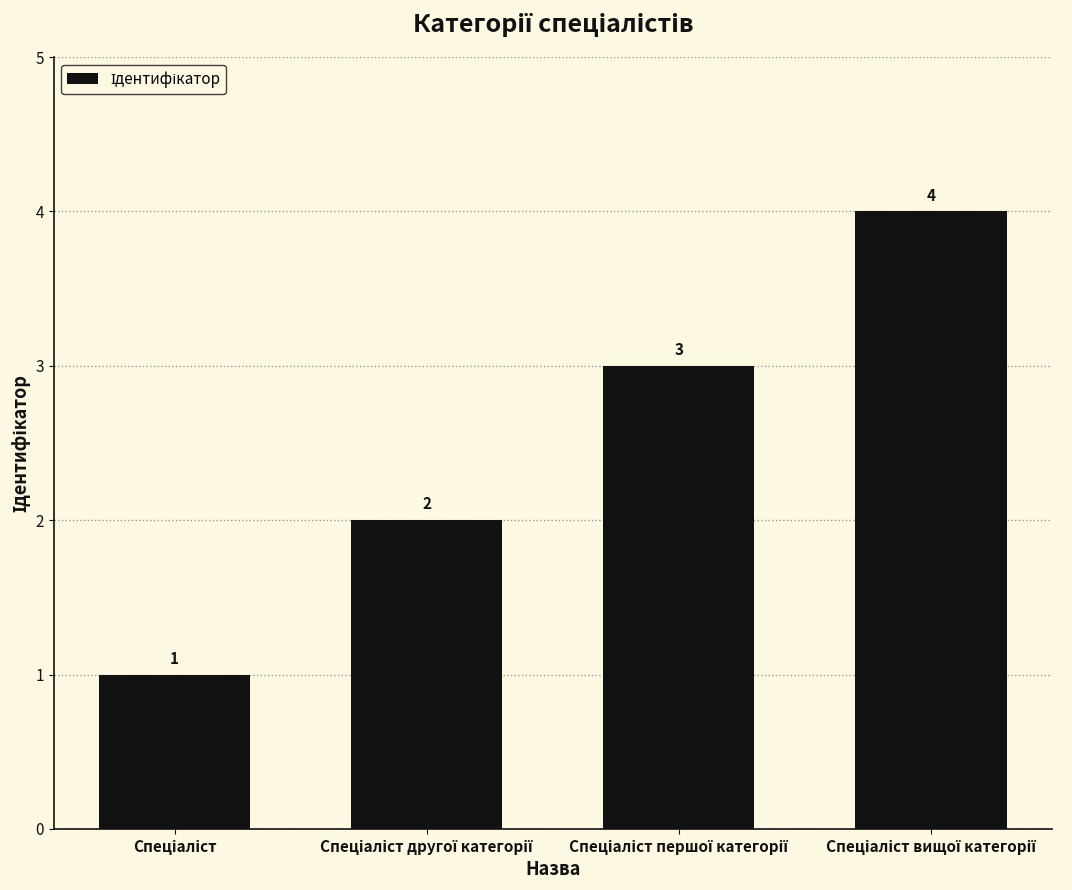

What is the maximum value shown in the chart?

4